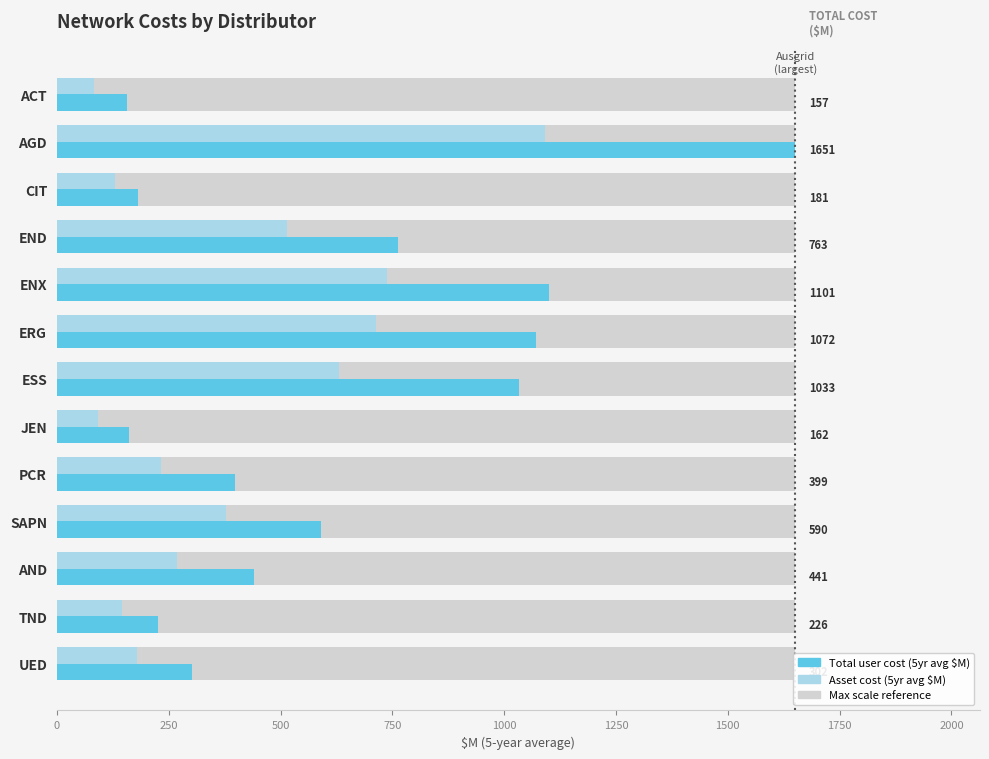

What is the difference between the second highest and minimum values in the Total user cost (5yr avg $M) series?

943.9